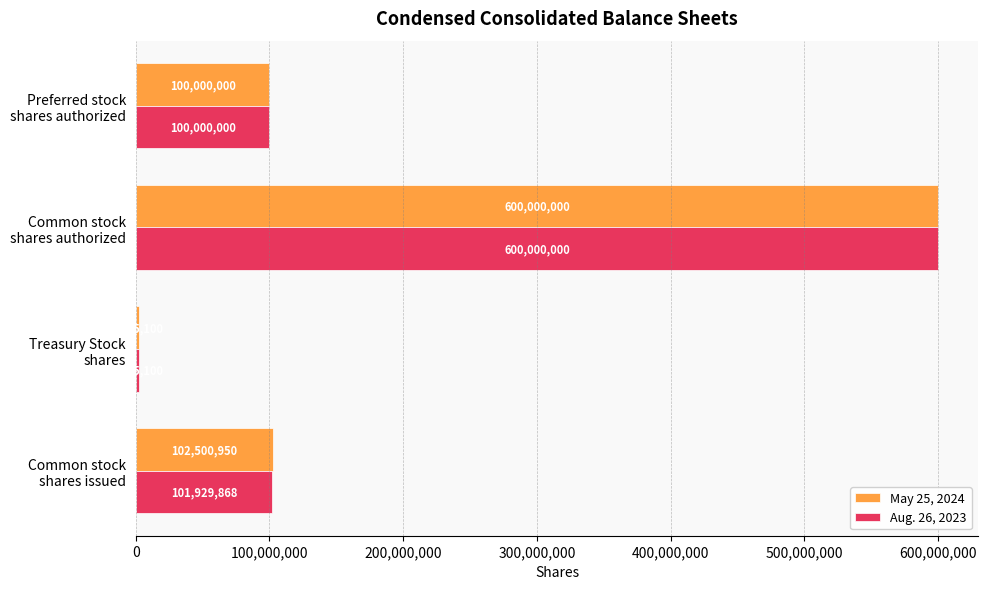

What is the sum of all May 25, 2024 values?

804866050